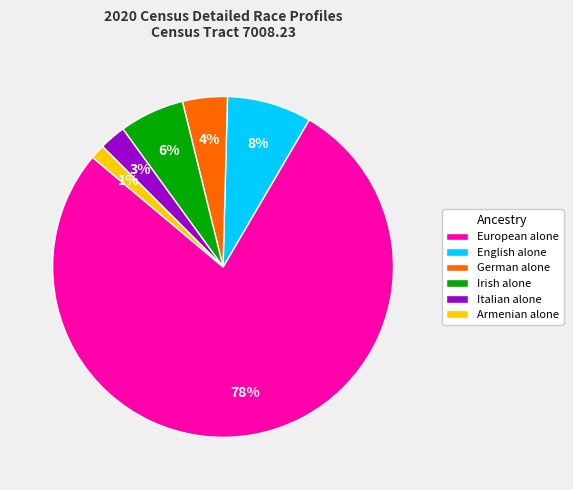

Which category has the smallest portion of the pie?

Armenian alone